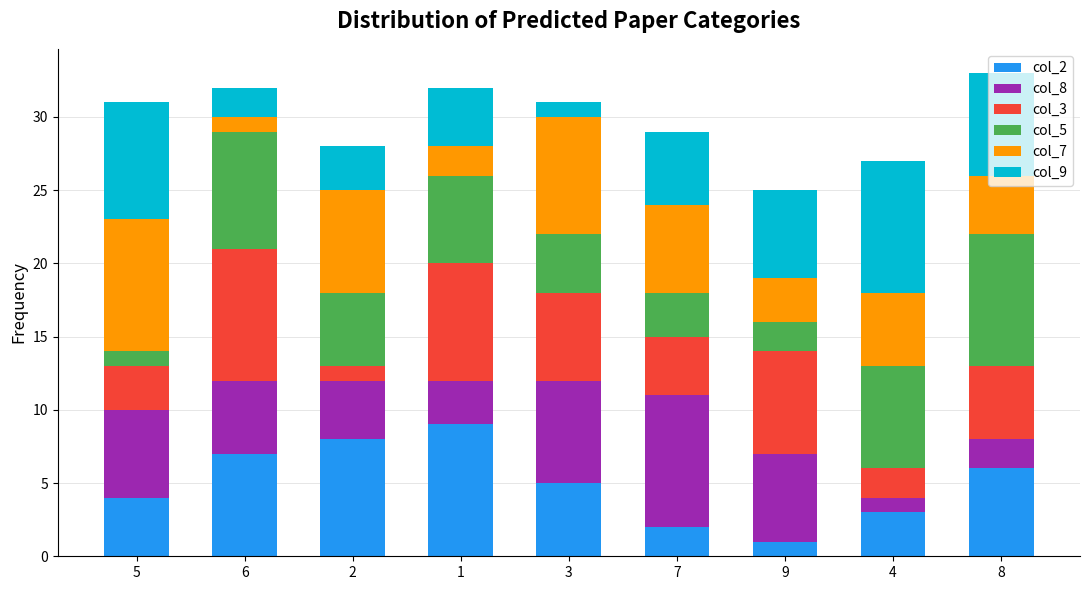

What is the total value across all series at 1?

32